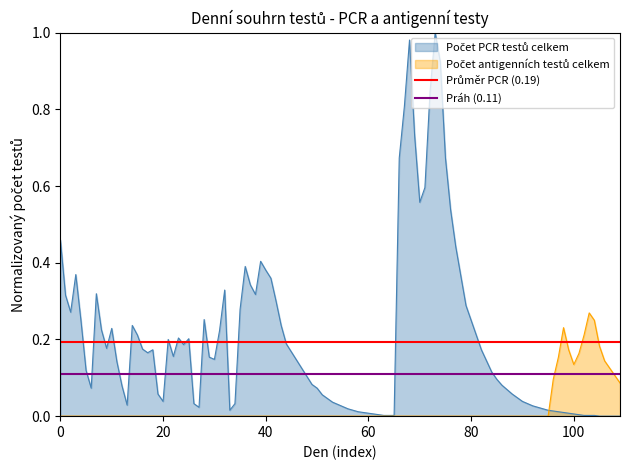

What is the highest value of the Průměr PCR (0.19) series?

0.2